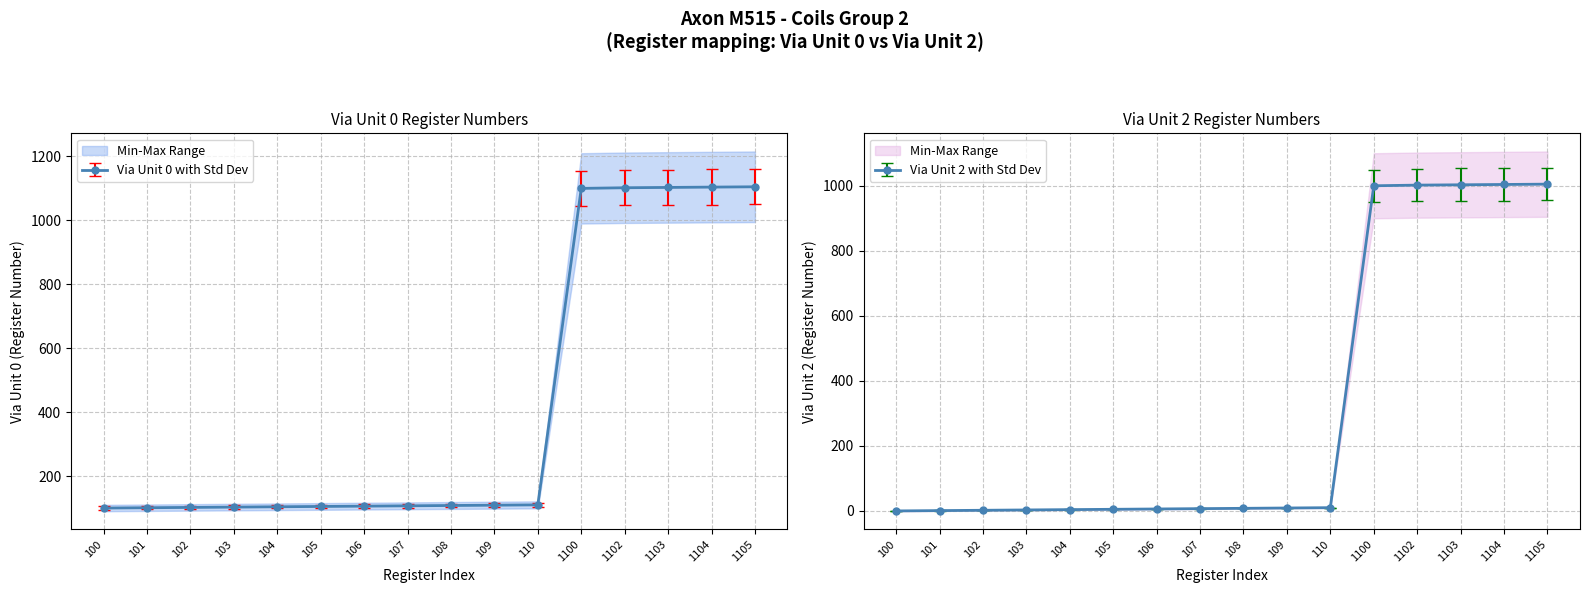

Where does the Via Unit 0 series first go above 108?

109